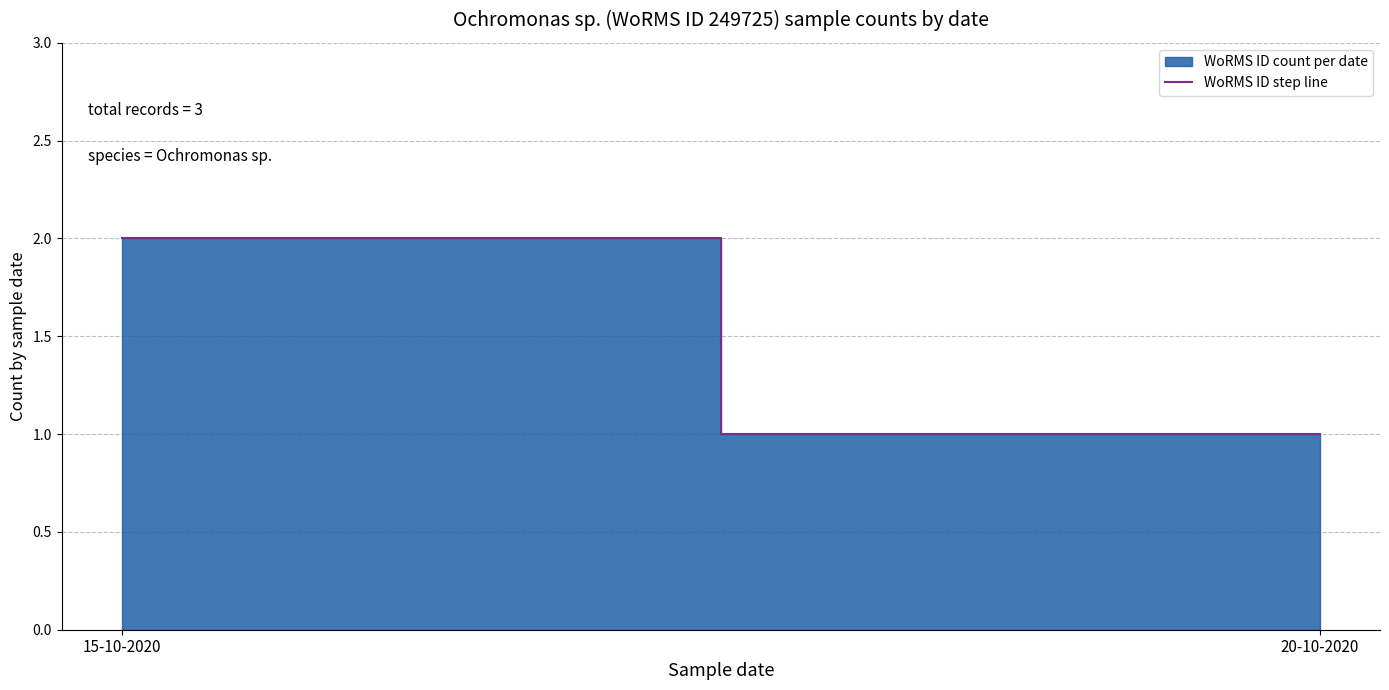

Count the number of categories in the chart.

2